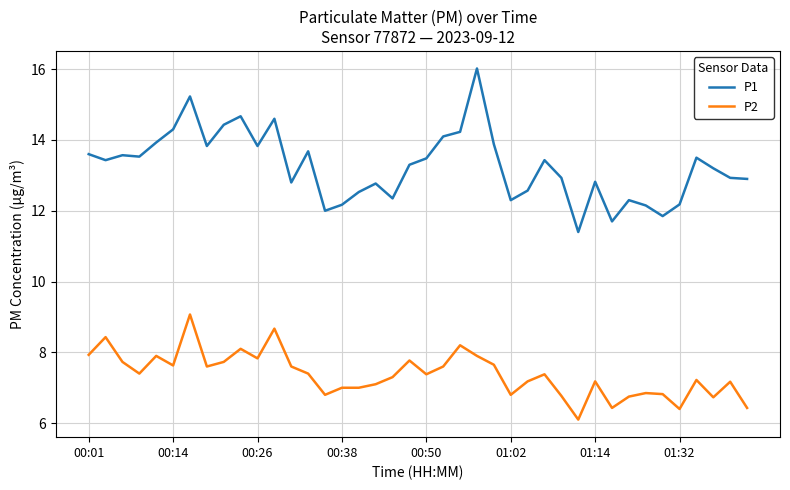

List the series in order of their peak value, highest first.

P1, P2